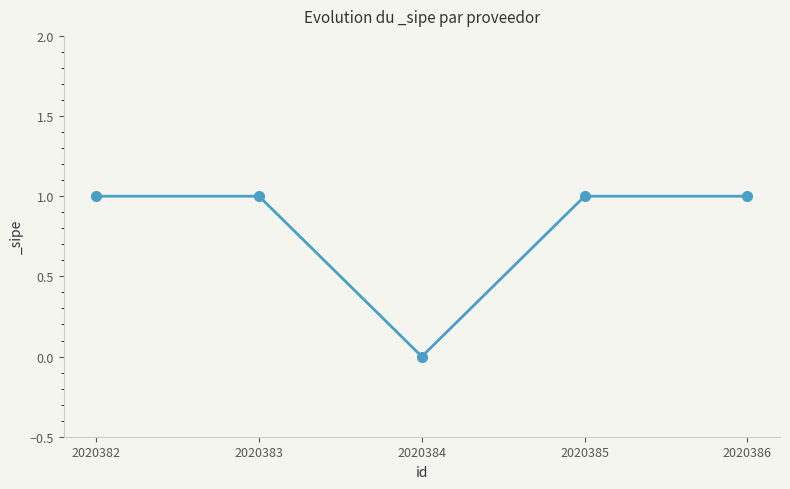

What is the ratio of the value at 2020385 to the value at 2020386?

1.0